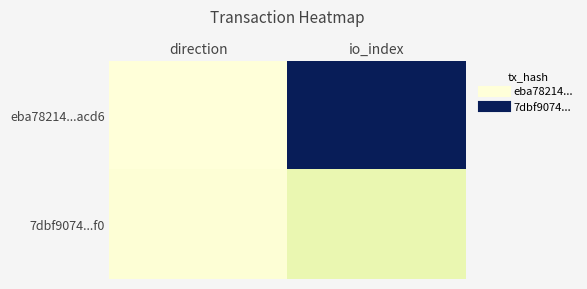

What is the spread (max minus min) of values at io_index?

142